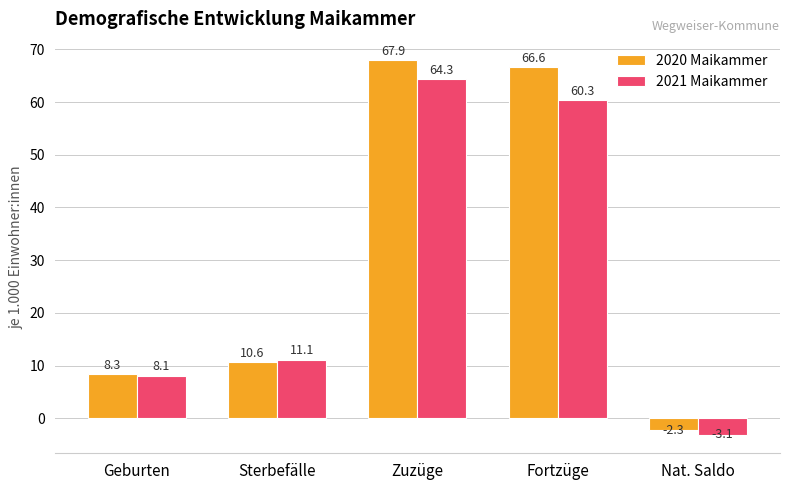

What is the difference between the 2020 Maikammer values at Zuzüge and Sterbefälle?

57.3